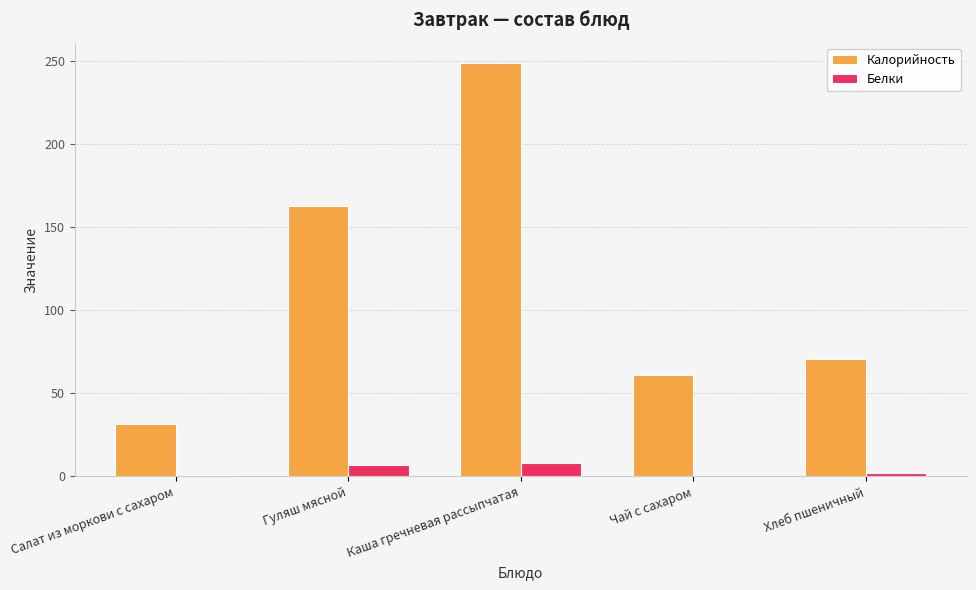

Are the bars grouped side by side (vs. stacked)?

Yes